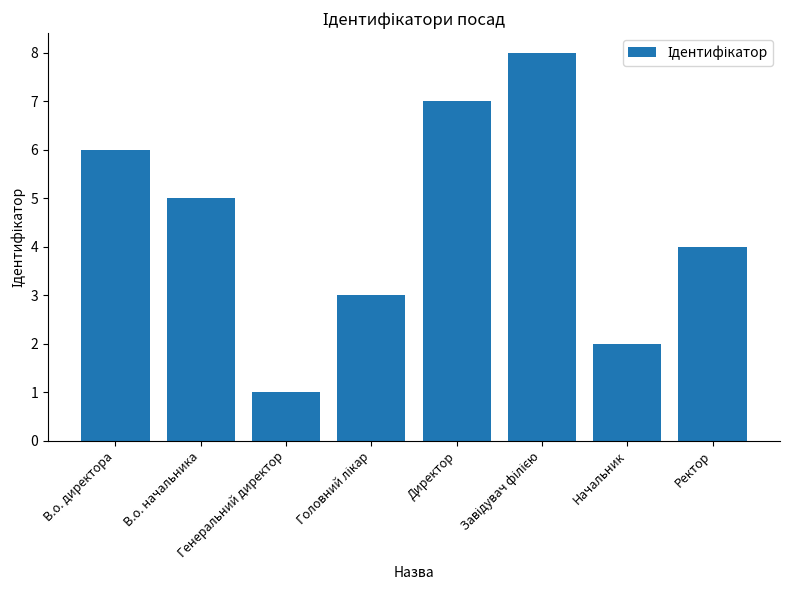

Is it true that the value at Директор is 10?

False